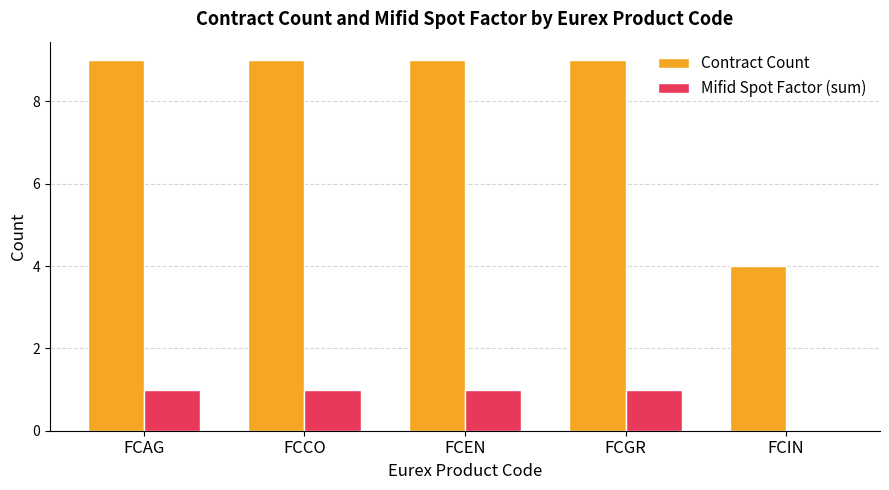

Read the Contract Count value at FCIN.

4